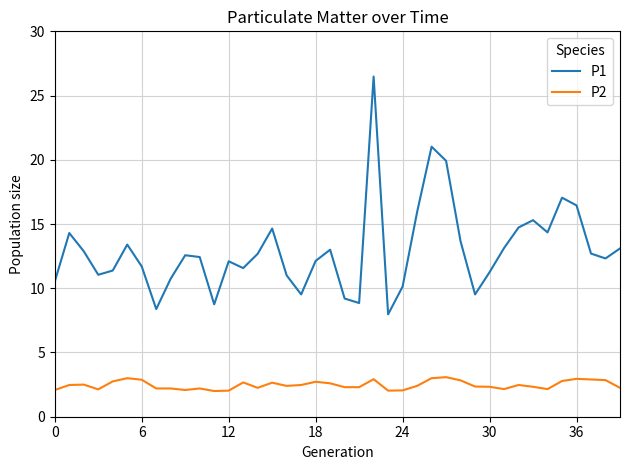

What are all the series names shown in the legend?

P1, P2